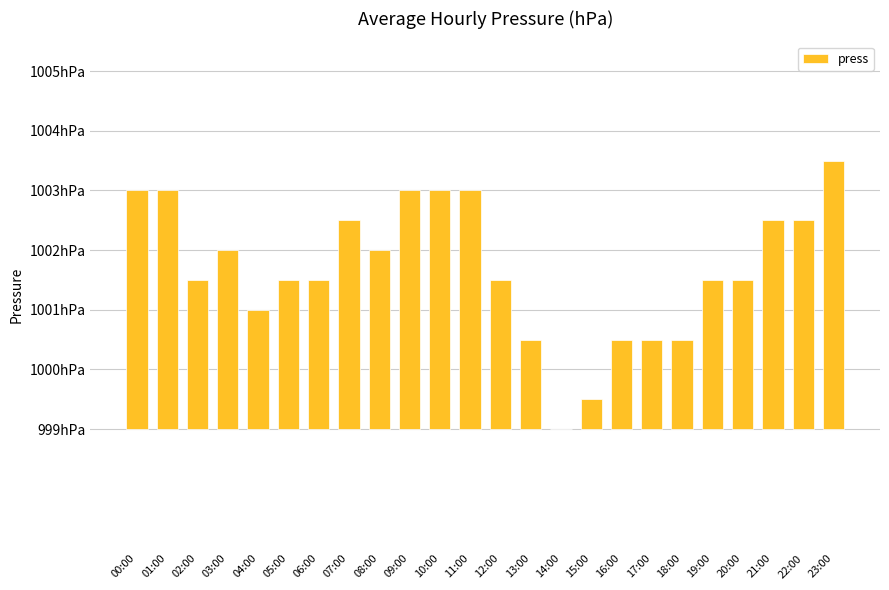

How many values are between 2 and 4?

17